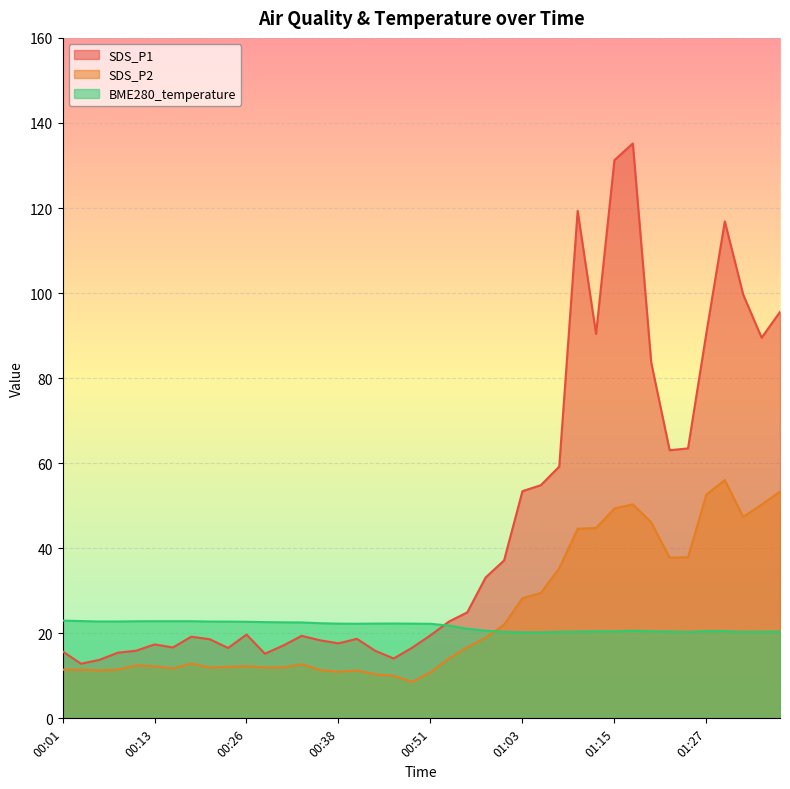

What is the highest value of the SDS_P1 series?

135.2